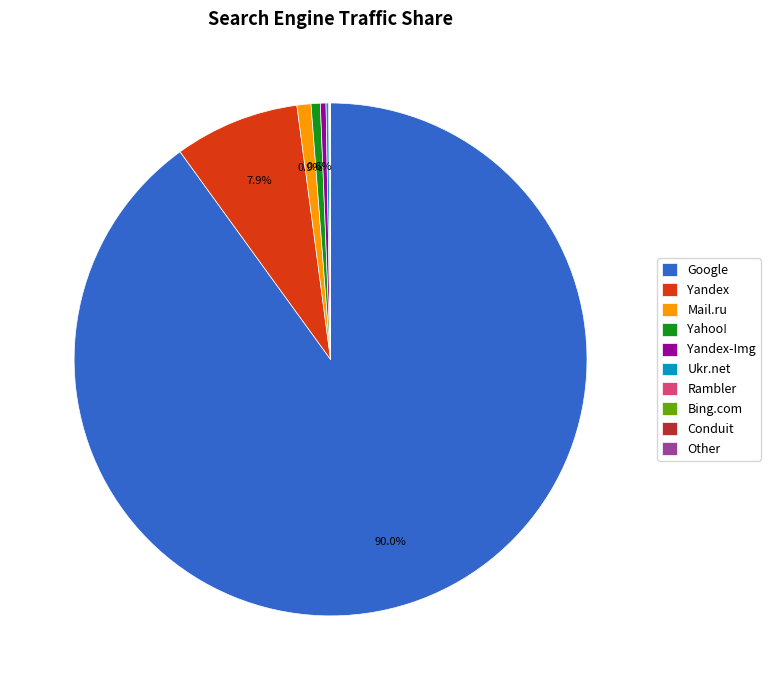

Does Google account for over 50% of the chart?

Yes